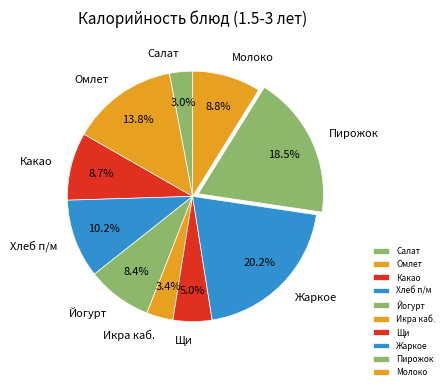

Which has a higher value, Хлеб п/м or Какао?

Хлеб п/м